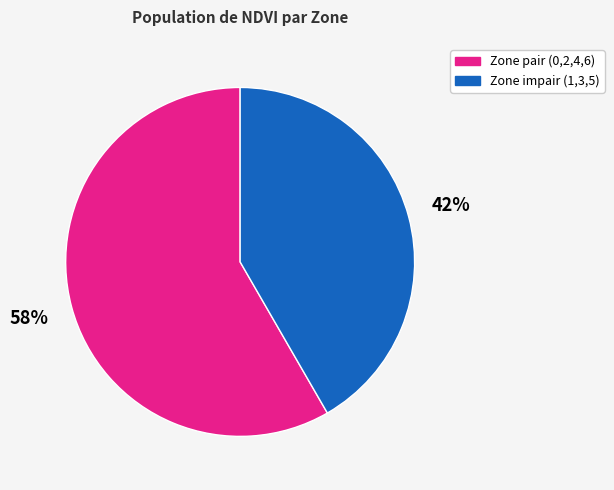

The Zone pair (0,2,4,6) slice represents 72% of the pie. True or false?

False